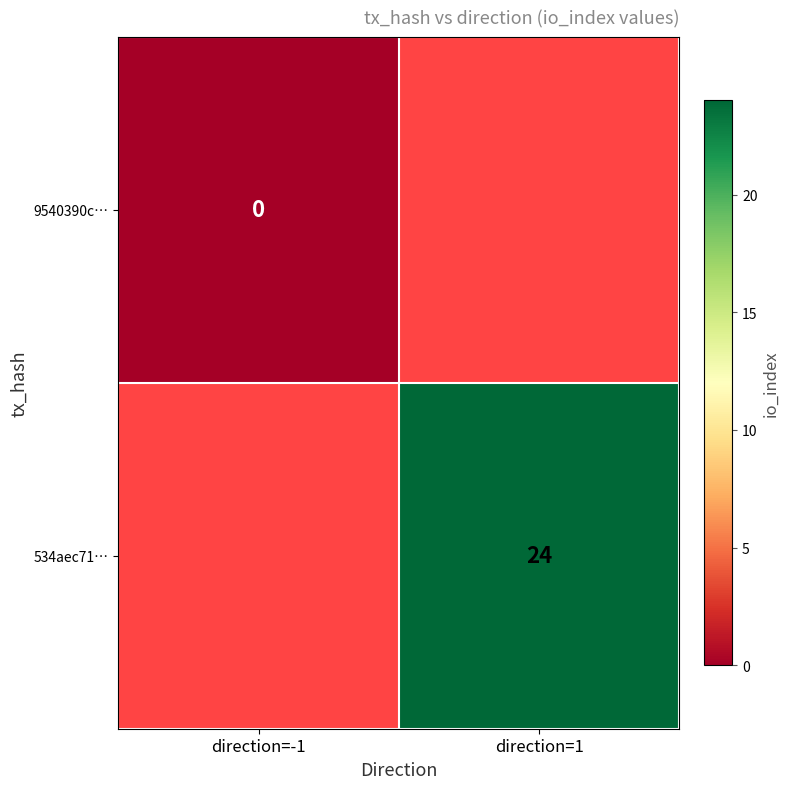

Is the value of 534aec71… at direction=1 greater than the value of 9540390c… at direction=-1?

Yes